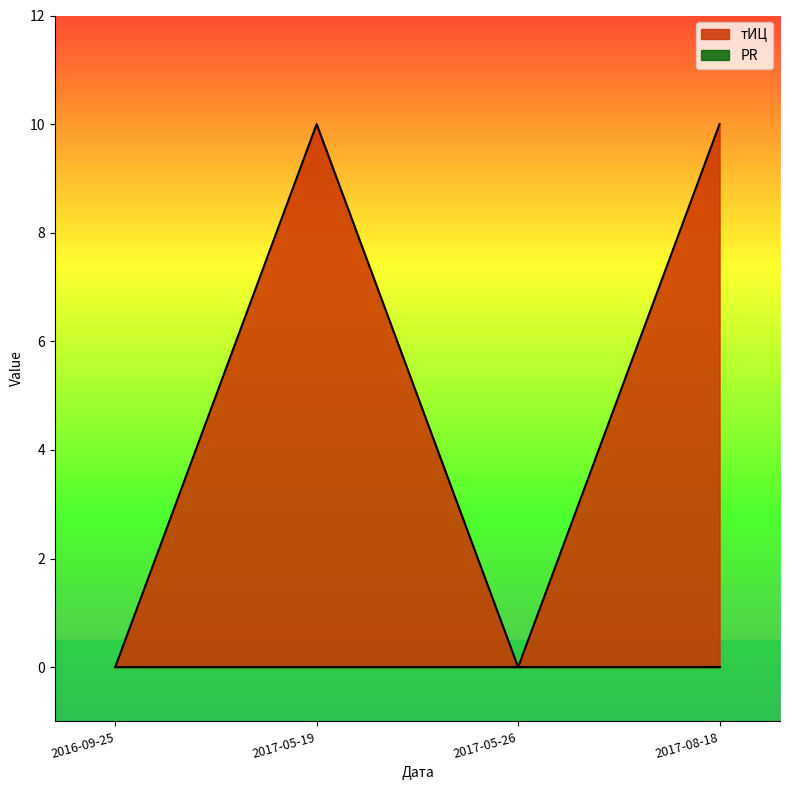

How many interior local peaks (higher than both neighbors) does the data have?

1